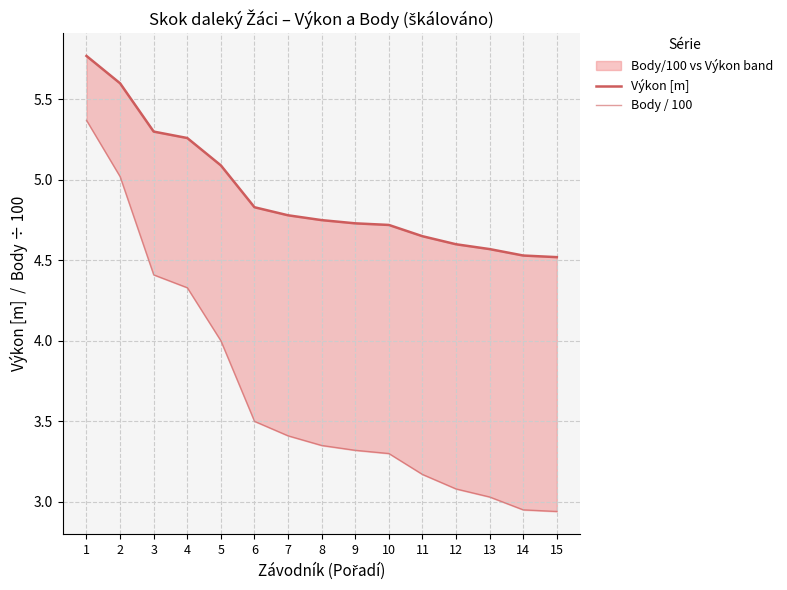

What is the difference between the maximum and minimum values in the Výkon [m] series?

1.2